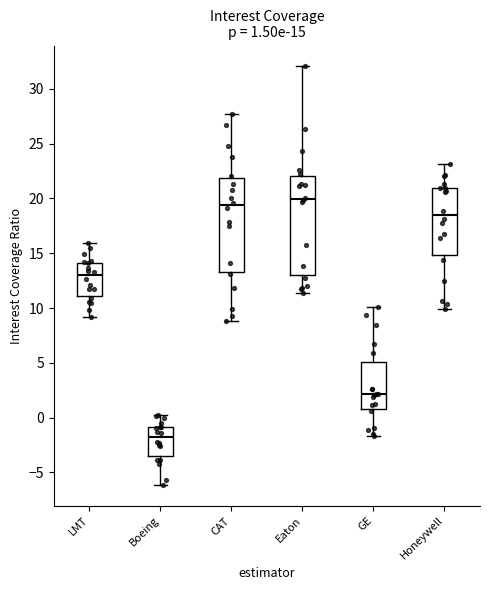

Which box's median line is the lowest?

Boeing